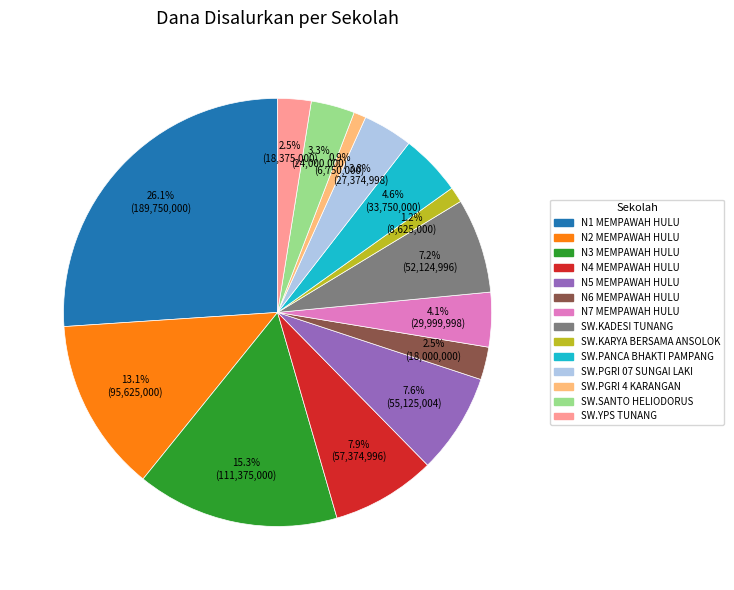

Is there a majority slice in this chart?

No